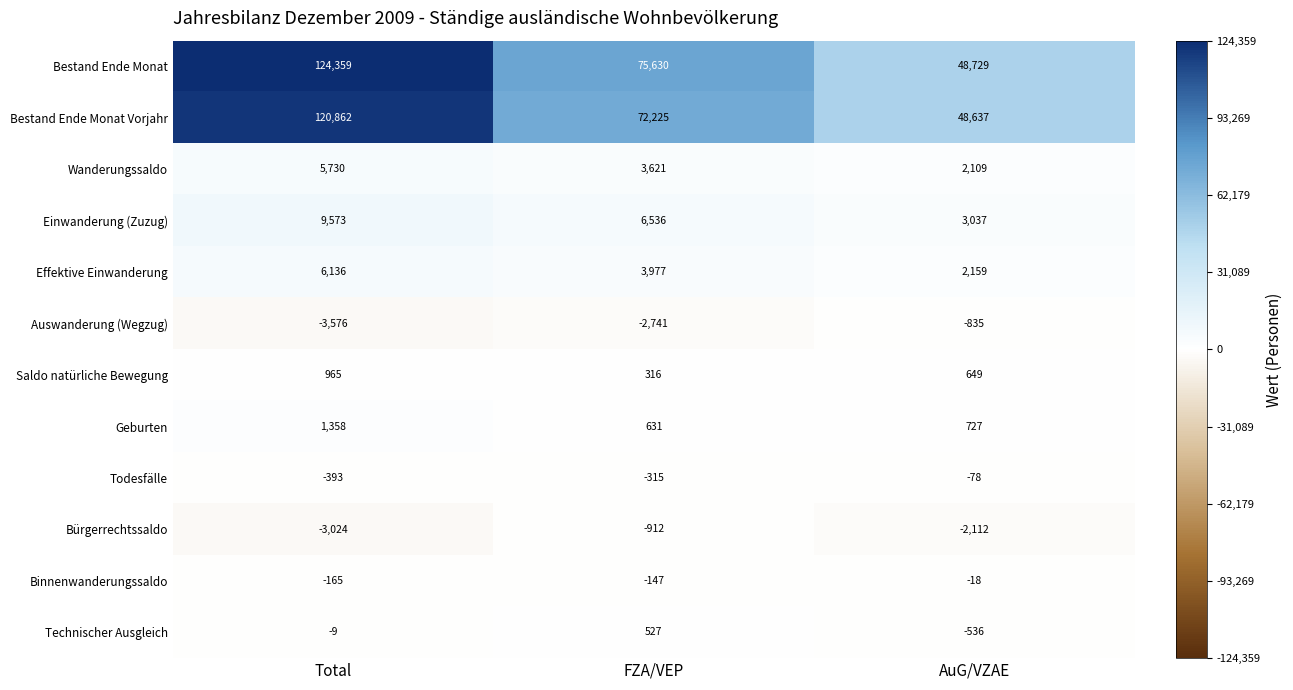

At which category is the sum across all series the highest?

Total